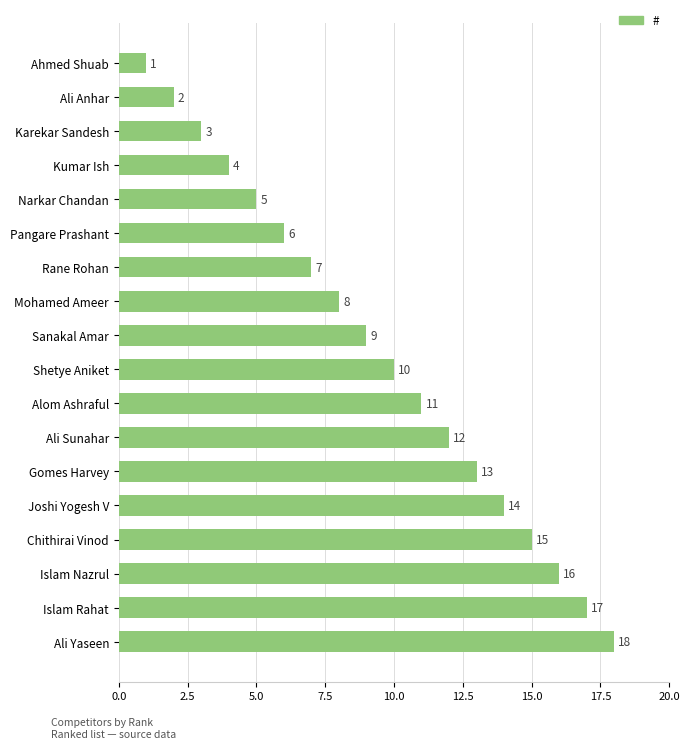

True or false: the data shows 2 at Narkar Chandan.

False